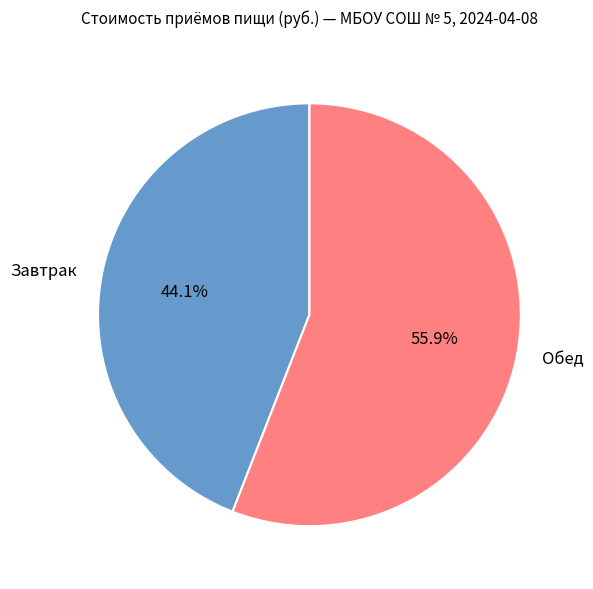

How many slices are in this pie chart?

2